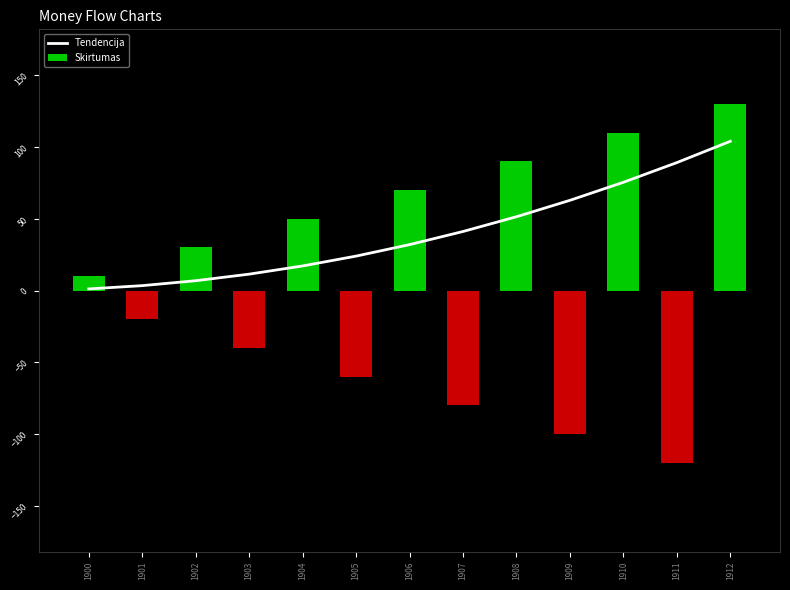

The value of Tendencija at 1912 is 104.0. True or false?

True